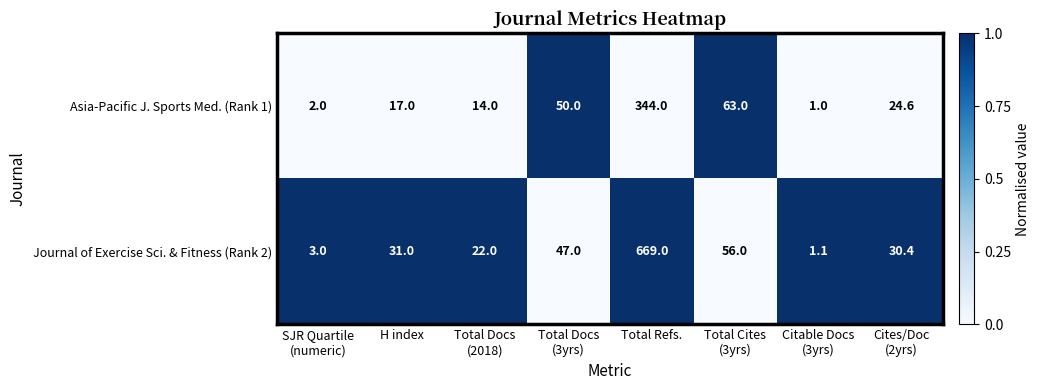

What is the sum of all Asia-Pacific J. Sports Med. (Rank 1) values?

515.6